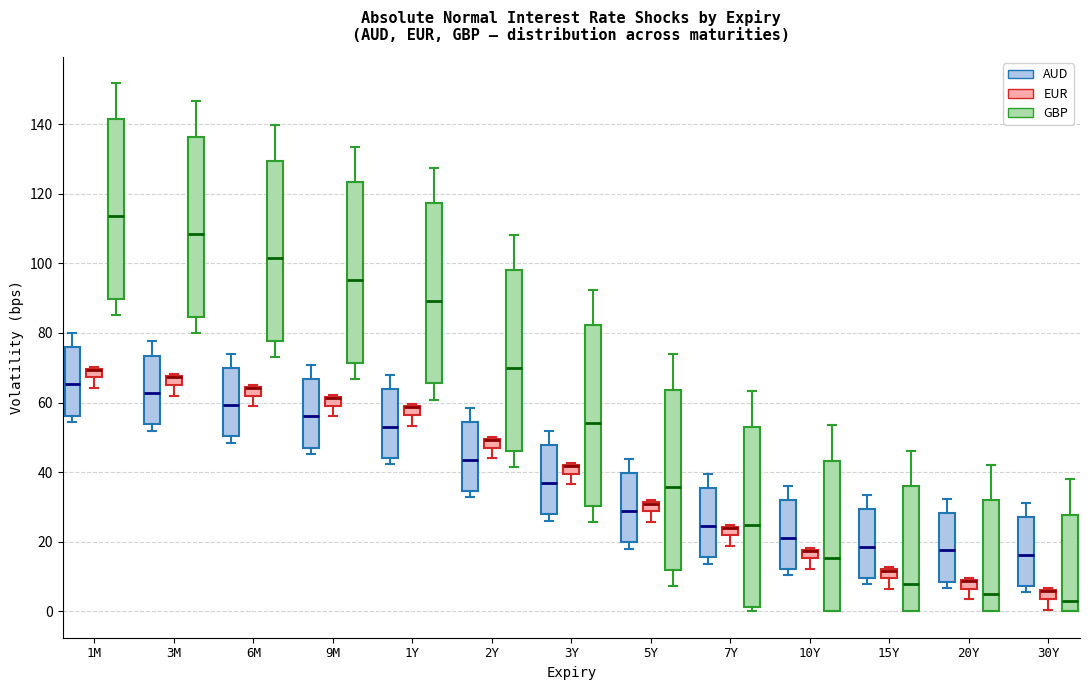

Where is the upper edge of the box for 3Y (EUR) on the y-axis? The values are not printed on the chart, so give them approximately, as read against the axis.

42